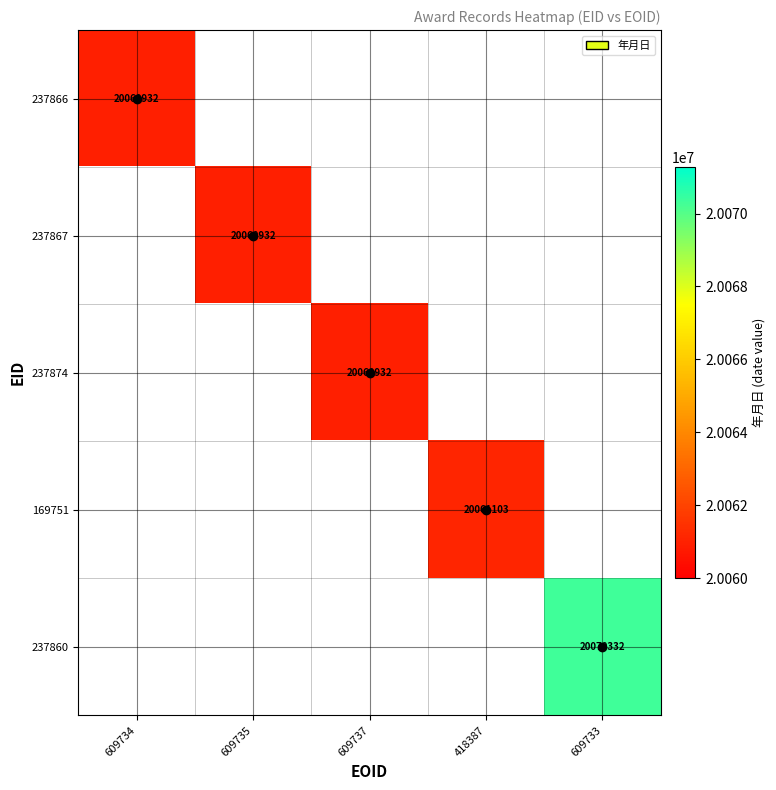

Is it true that 237874 equals 31951379 at 609737?

False